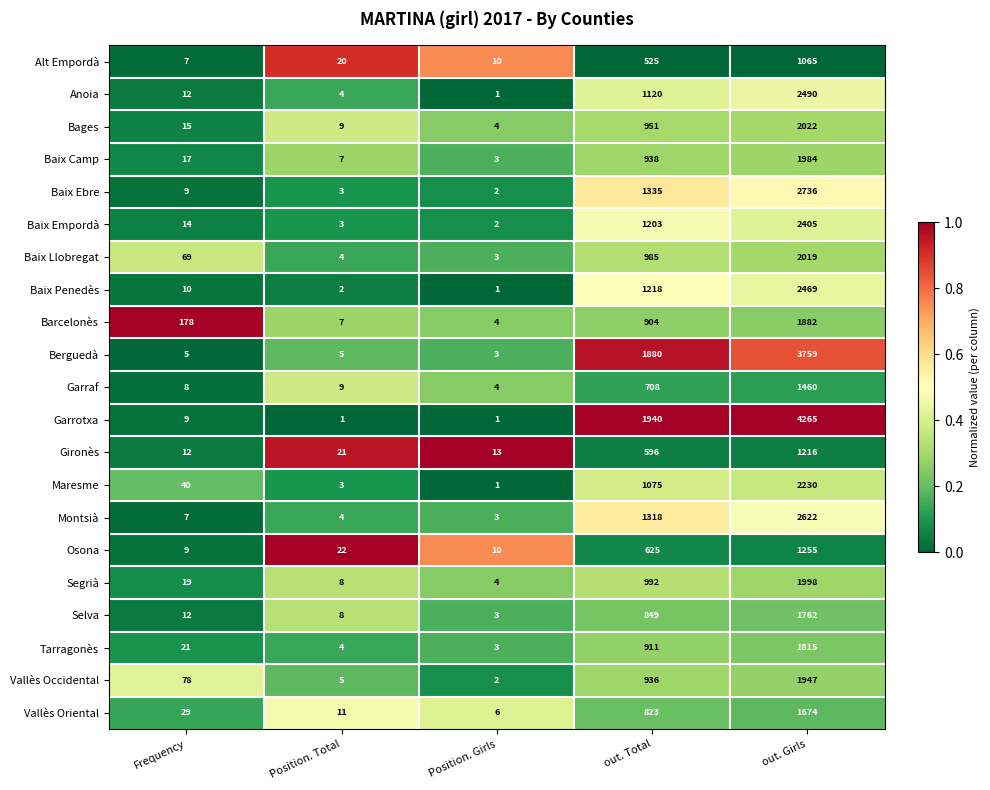

What is the lowest value of the Tarragonès series?

3